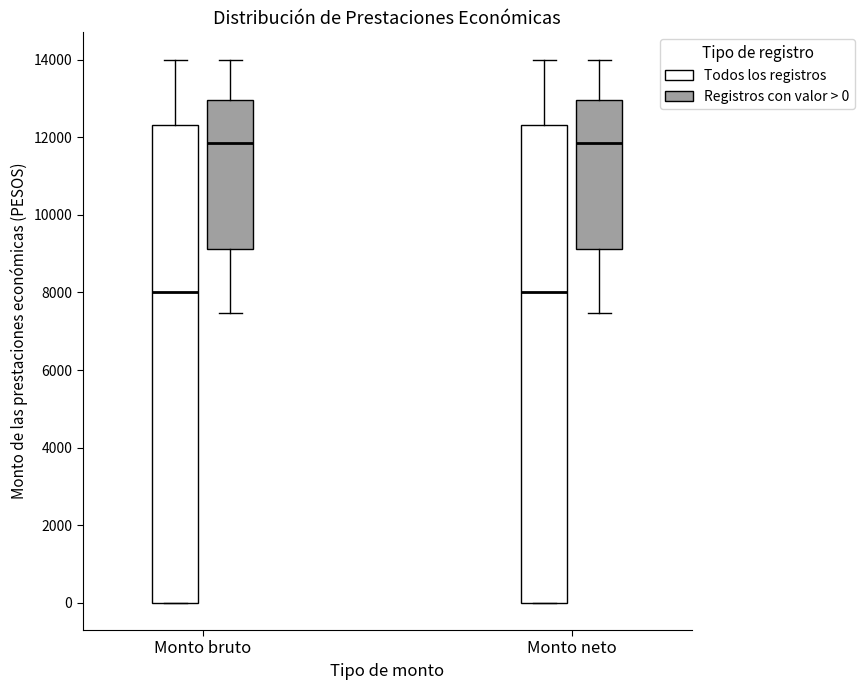

Reading left to right, read every box against the y-axis: the position of its median line, the range the box covers, and the ends of its whiskers. The values are not printed on the chart, so give them approximately, as read against the axis.

Monto bruto (Todos los registros): median 8000, box 0 to 12400, whiskers 0 to 14000
Monto bruto (Registros con valor > 0): median 11800, box 9200 to 13000, whiskers 7400 to 14000
Monto neto (Todos los registros): median 8000, box 0 to 12400, whiskers 0 to 14000
Monto neto (Registros con valor > 0): median 11800, box 9200 to 13000, whiskers 7400 to 14000